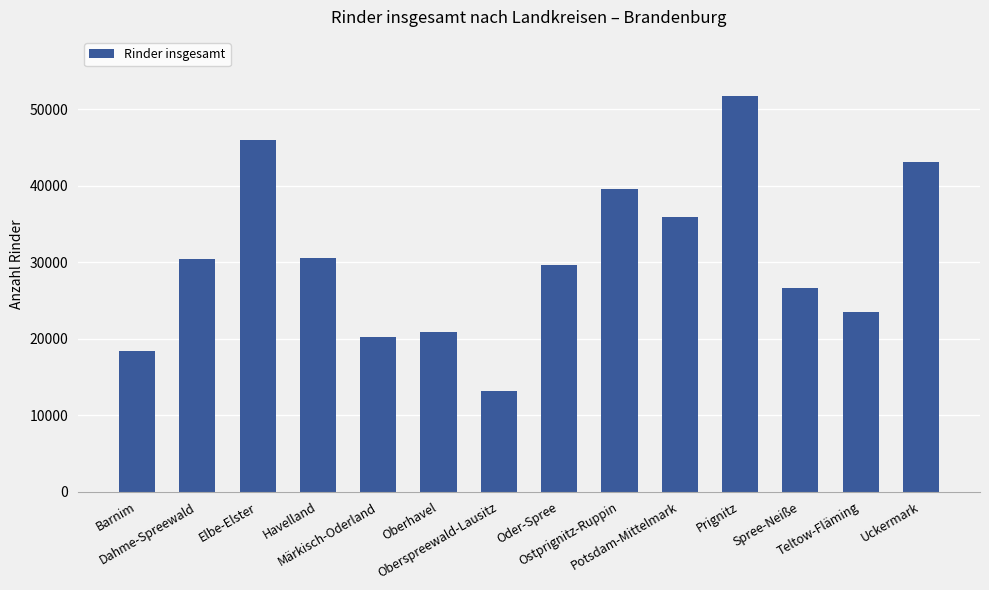

What is the ratio of the value at Dahme-Spreewald to the value at Oberhavel?

1.5